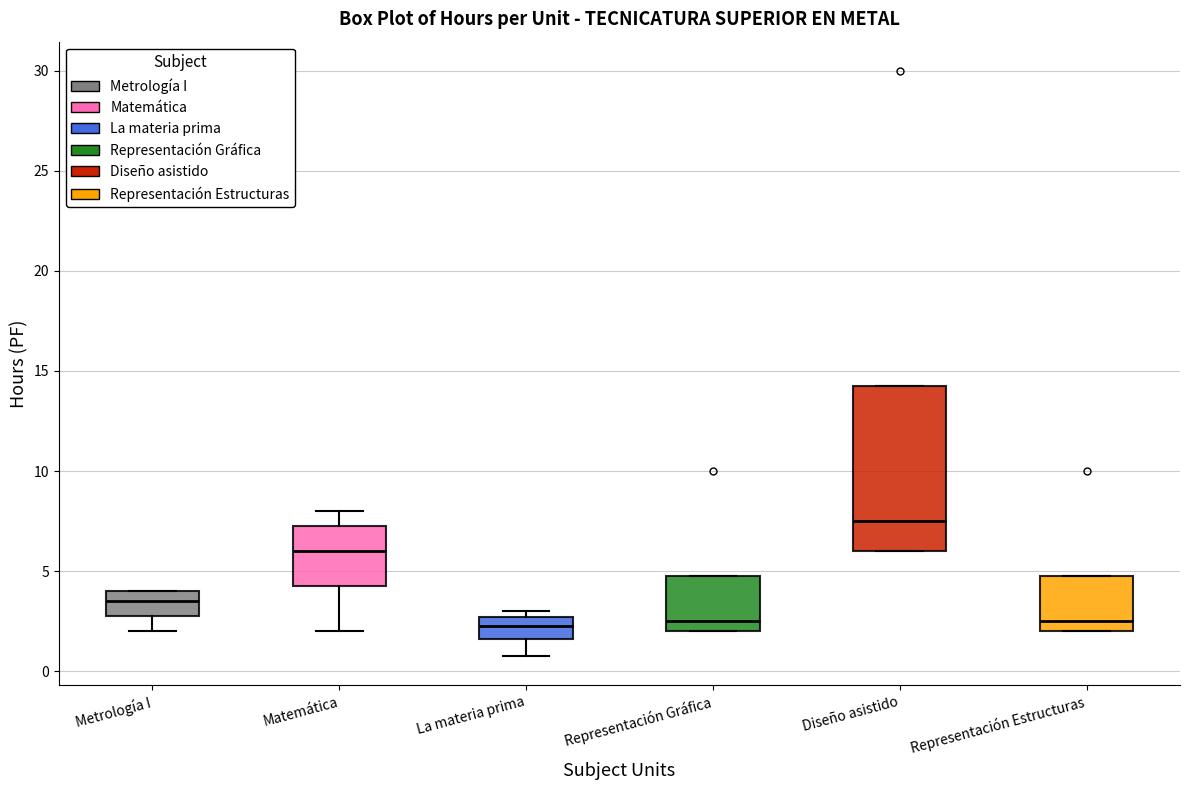

Reading left to right, read every box against the y-axis: the position of its median line, the range the box covers, and the ends of its whiskers. The values are not printed on the chart, so give them approximately, as read against the axis.

Metrología I: median 3.5, box 3.0 to 4.0, whiskers 2.0 to 4.0
Matemática: median 6.0, box 4.5 to 7.5, whiskers 2.0 to 8.0
La materia prima: median 2.5 (inside the box), box 1.5 to 2.5, whiskers 1.0 to 3.0
Representación Gráfica: median 2.5, box 2.0 to 5.0, whiskers 2.0 to 5.0
Diseño asistido: median 7.5, box 6.0 to 14.5, whiskers 6.0 to 14.5
Representación Estructuras: median 2.5, box 2.0 to 5.0, whiskers 2.0 to 5.0